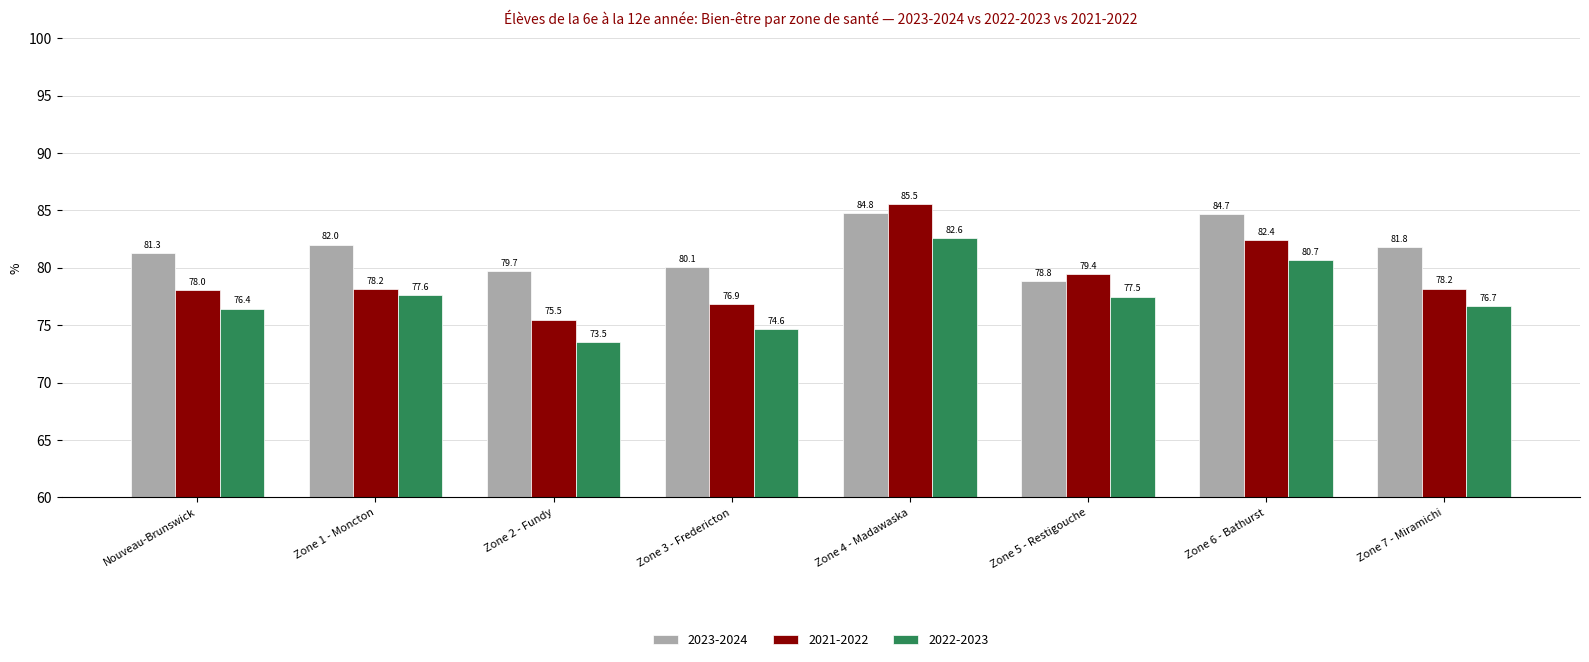

True or false: 2022-2023 has a value of 16.1 at Zone 3 - Fredericton.

False